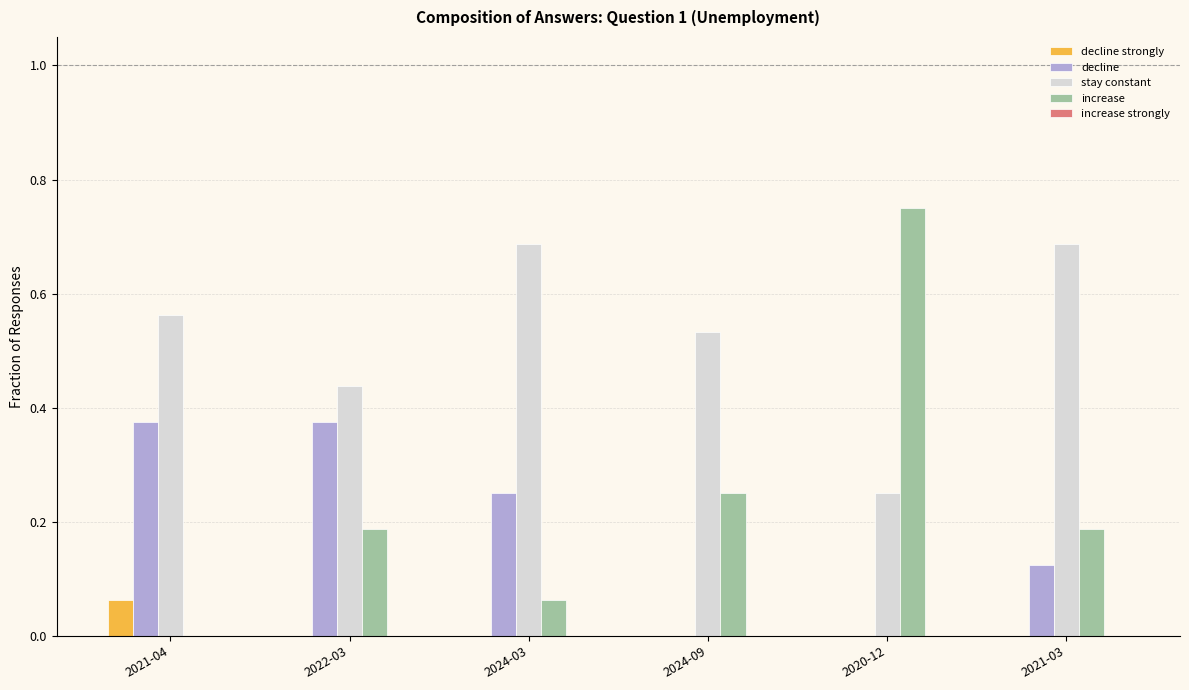

At which category does the chart reach its peak across all series?

2020-12